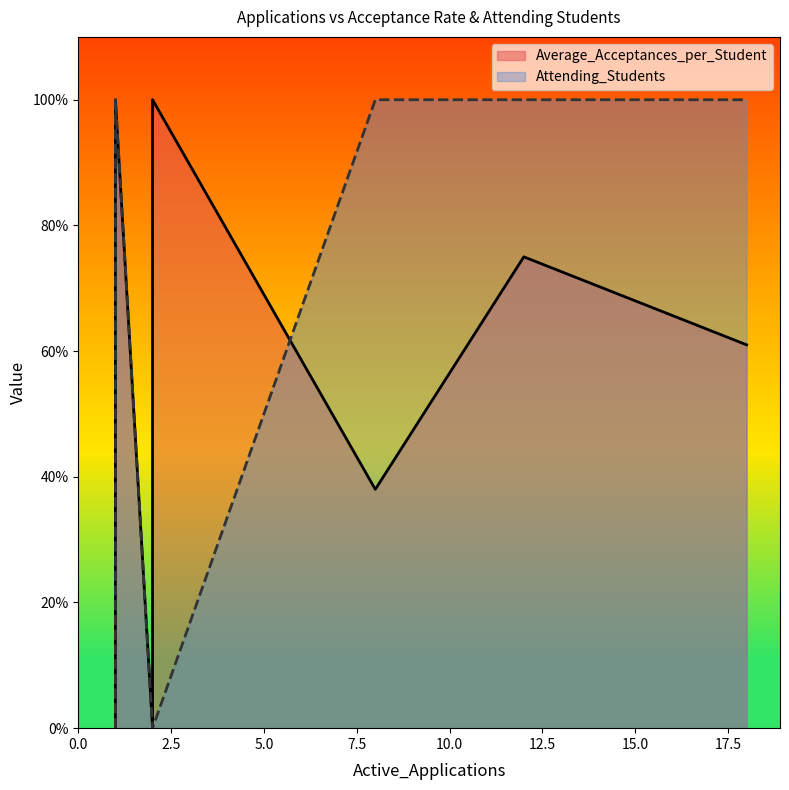

True or false: Attending_Students has a value of 0.3 at 1.

False